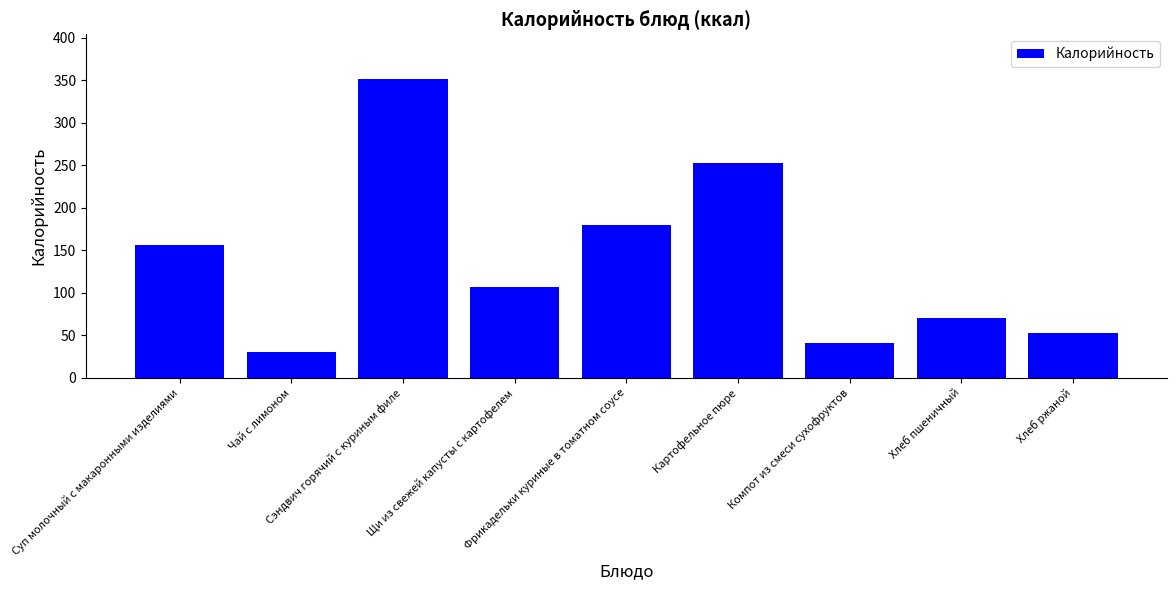

What is the value of the 7th bar from the left?

40.4